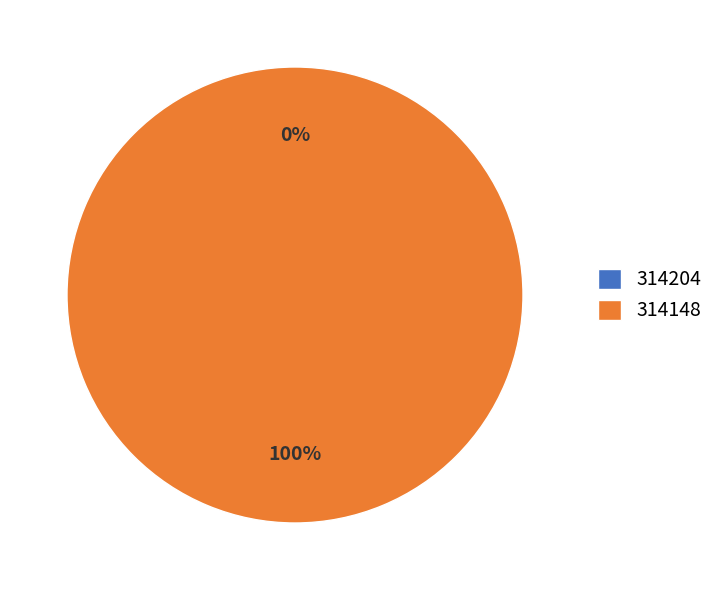

What percentage is the 314148 slice, to the nearest percent?

100%